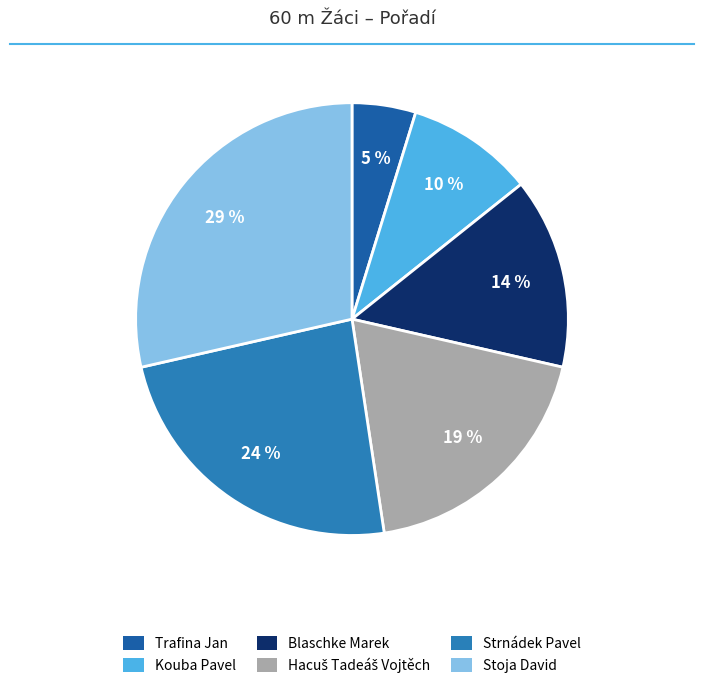

Is it true that Strnádek Pavel is 24% of the pie?

True